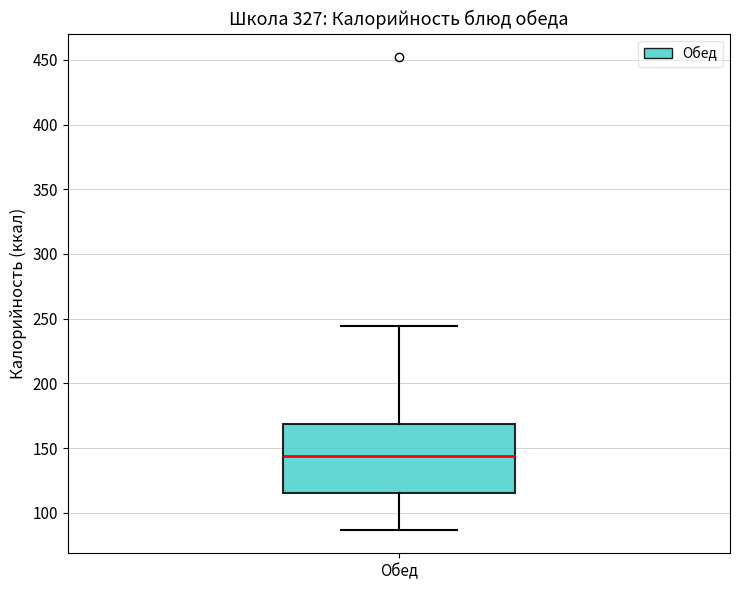

Where is the lower edge of the box for Обед on the y-axis? The values are not printed on the chart, so give them approximately, as read against the axis.

115